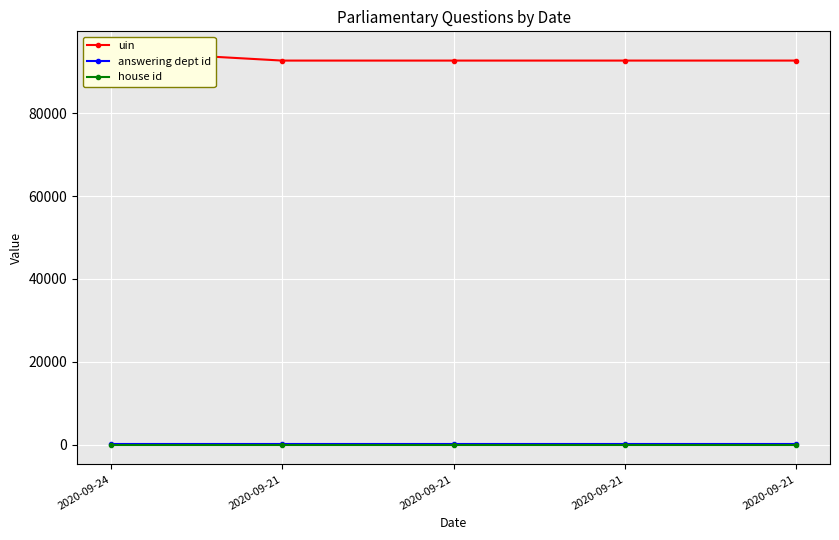

Which series has the largest range (max minus min)?

uin